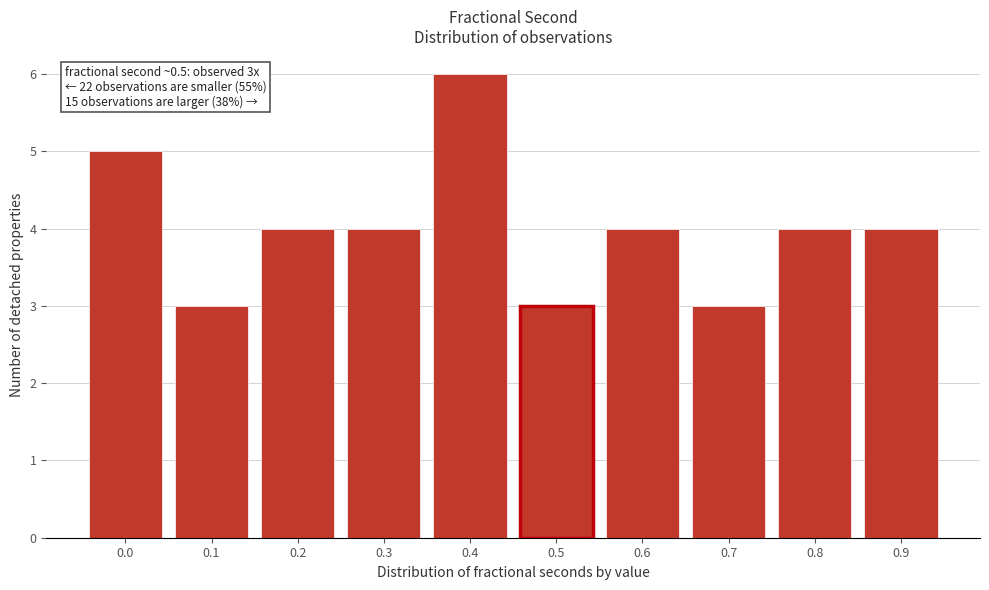

Reading right to left, extract all data points from this chart.

4	4	3	4	3	6	4	4	3	5